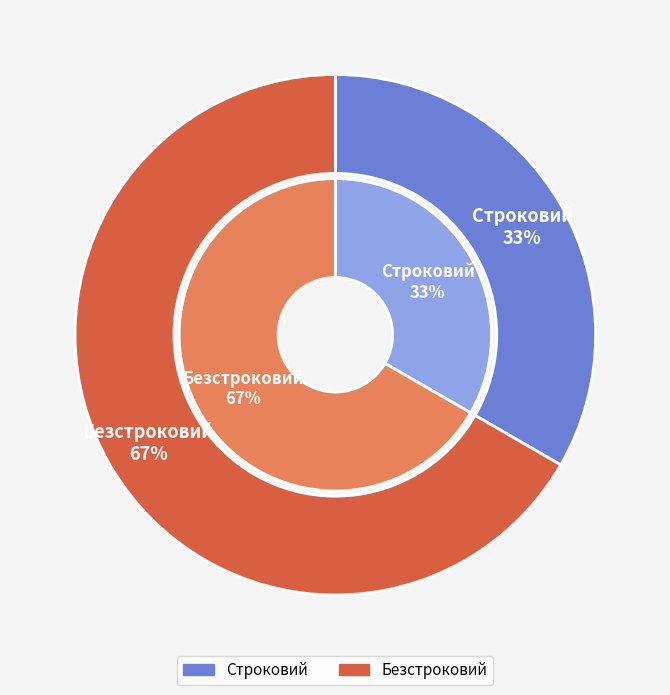

What is the largest slice in the pie chart?

Безстроковий